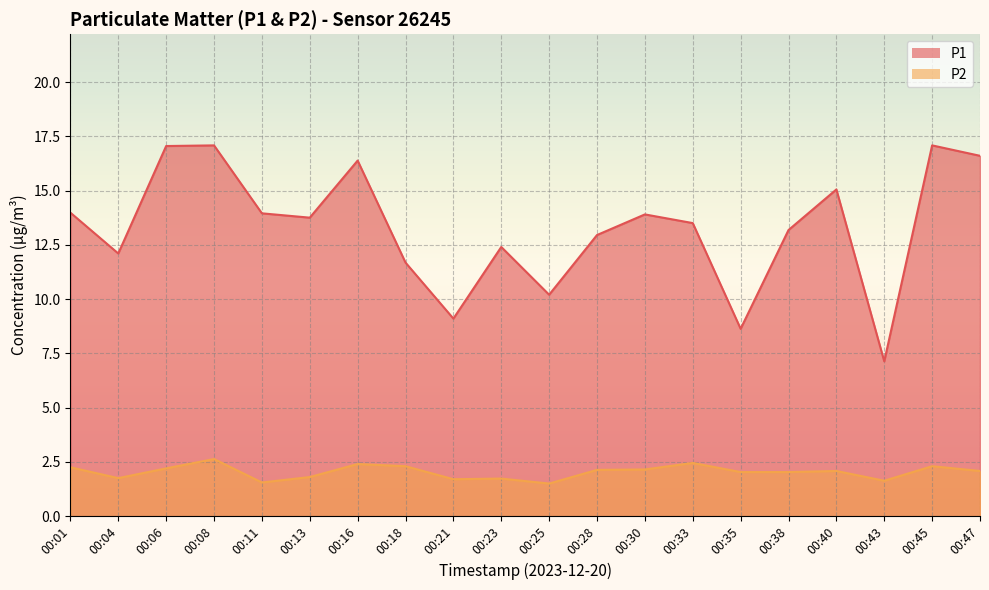

What is the difference between the highest and lowest values at 00:11?

12.4